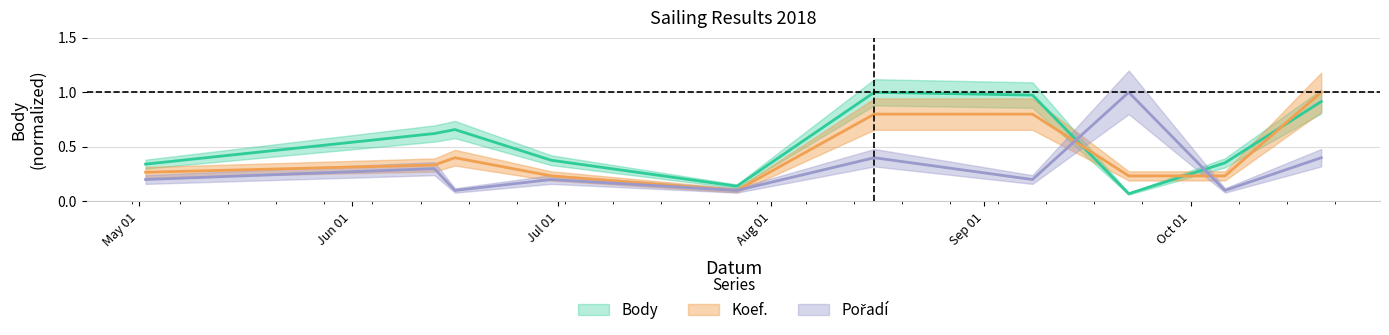

How many lines are shown in the chart?

3